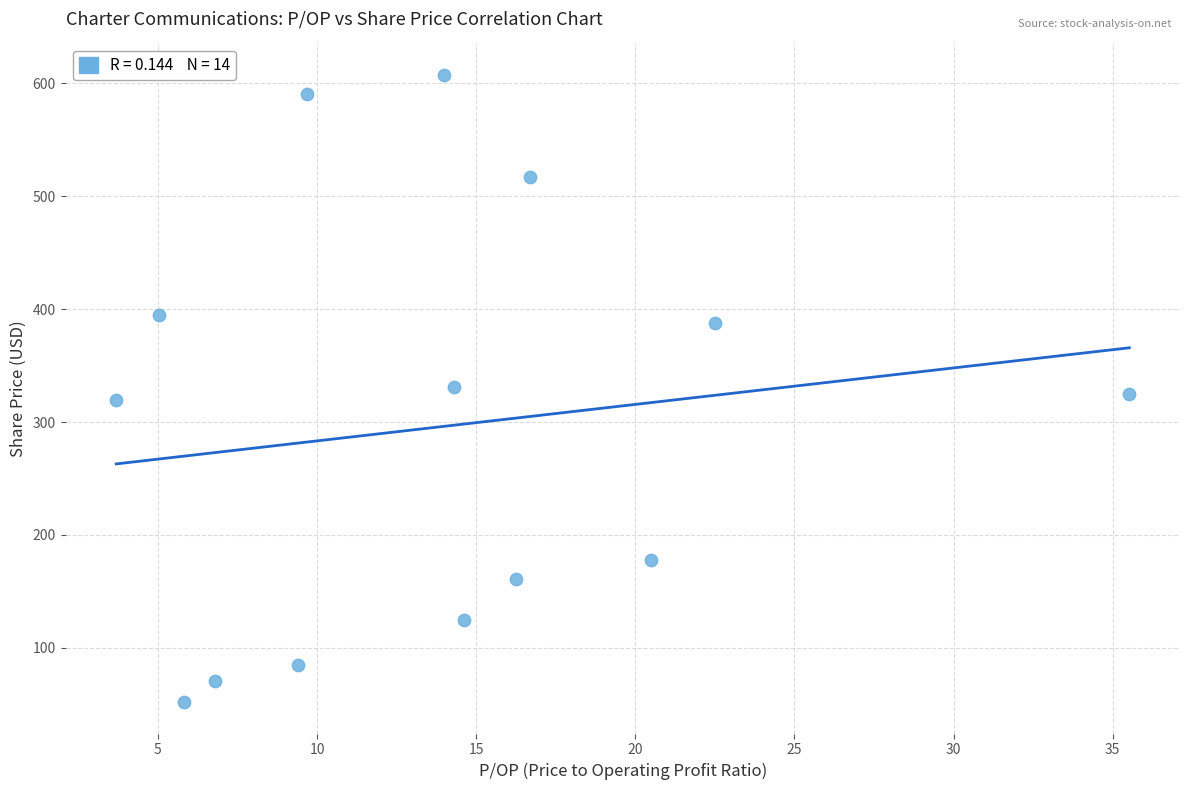

What is the range of X values (max minus min)?

31.8